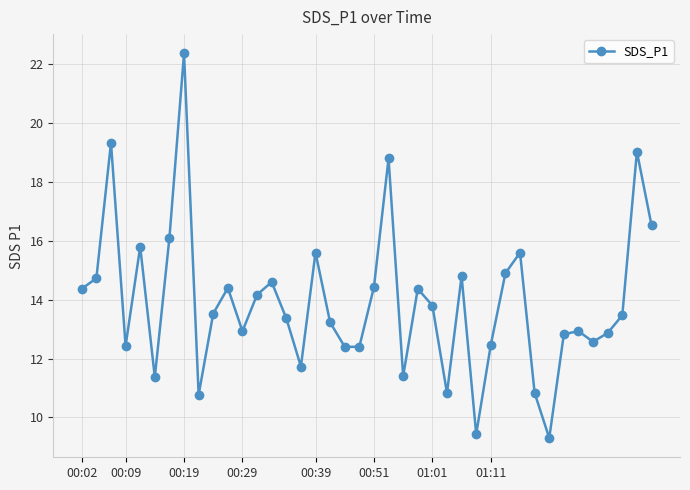

What is the value of the 30th point from the left?

14.9